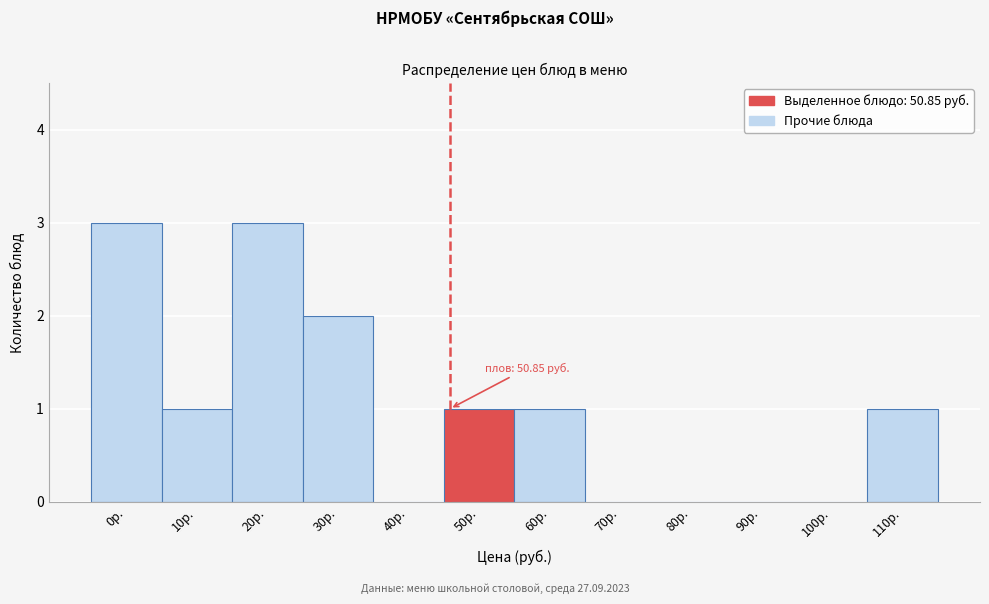

Reading left to right, list all the values displayed in this chart.

0р.=3	10р.=1	20р.=3	30р.=2	40р.=0	50р.=1	60р.=1	70р.=0	80р.=0	90р.=0	100р.=0	110р.=1